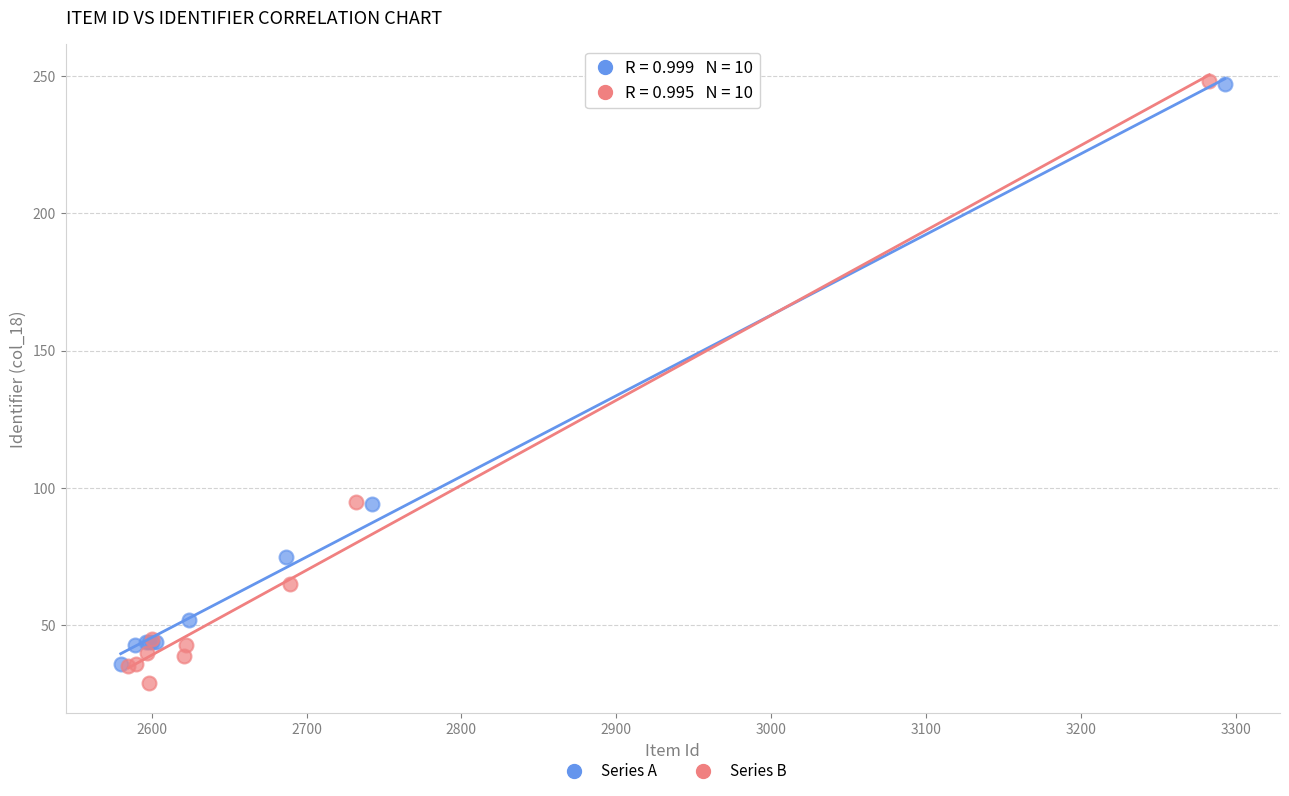

Which series has the widest spread of Y values?

Series B